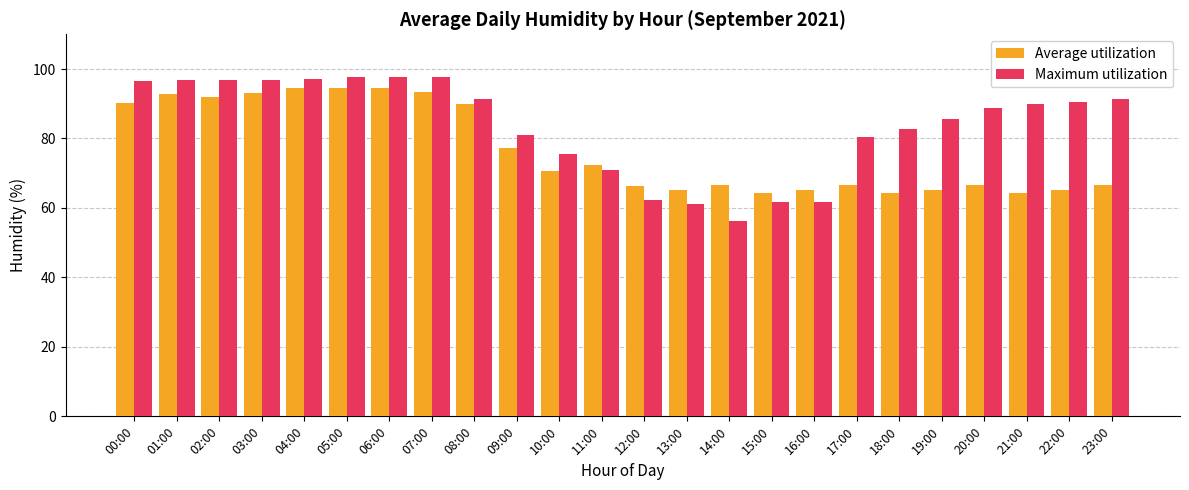

The Average utilization series shows 33.8 at 13:00. True or false?

False